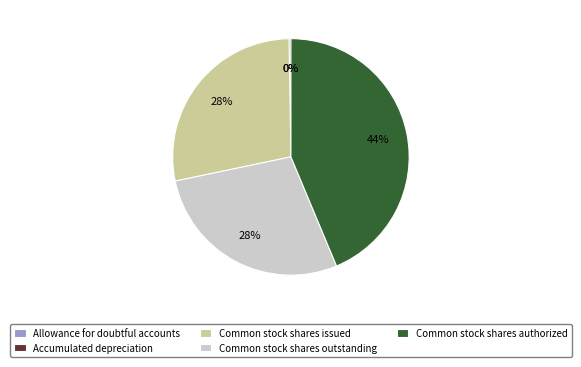

Does Common stock shares issued represent more than half of the total?

No